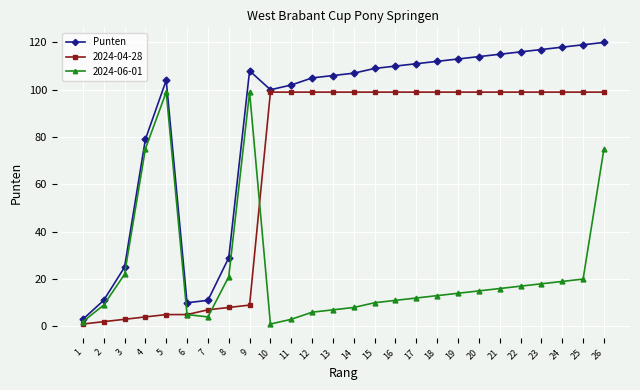

What is the greatest value displayed?

120